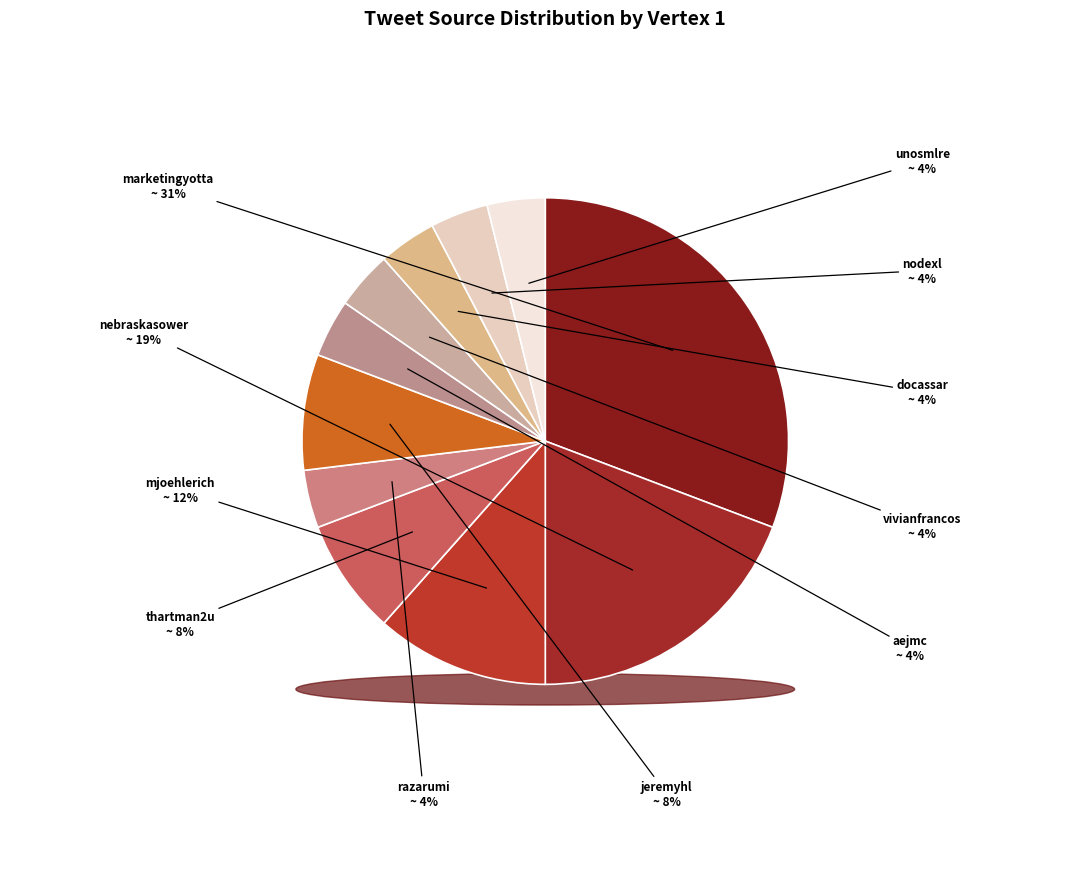

Combined, what portion of the pie is unosmlre and docassar?

7.7%